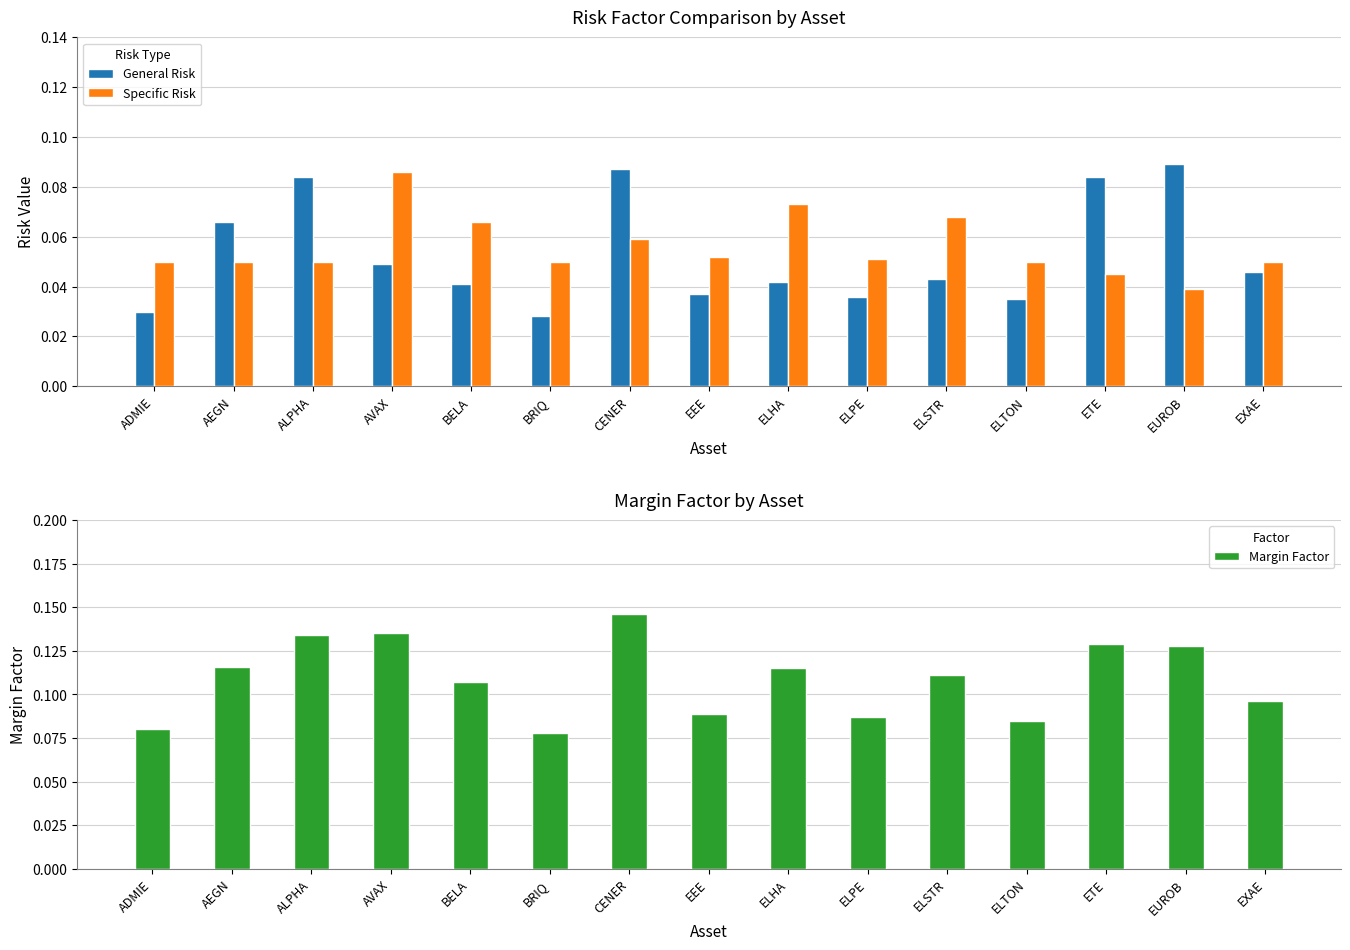

Rank the categories by General Risk value from lowest to highest.

BRIQ, ADMIE, ELTON, ELPE, EEE, BELA, ELHA, ELSTR, EXAE, AVAX, AEGN, ALPHA, ETE, CENER, EUROB